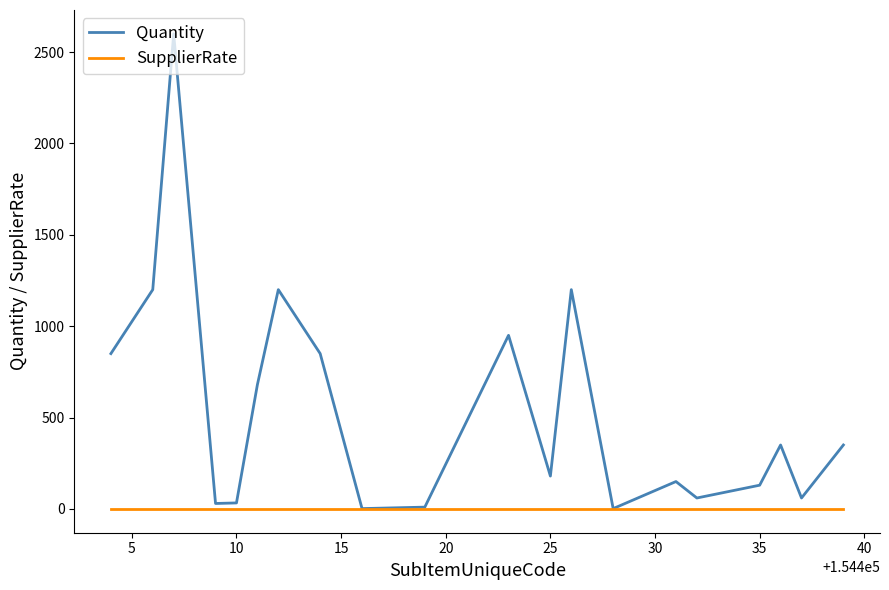

Which series has the largest total across all categories?

Quantity